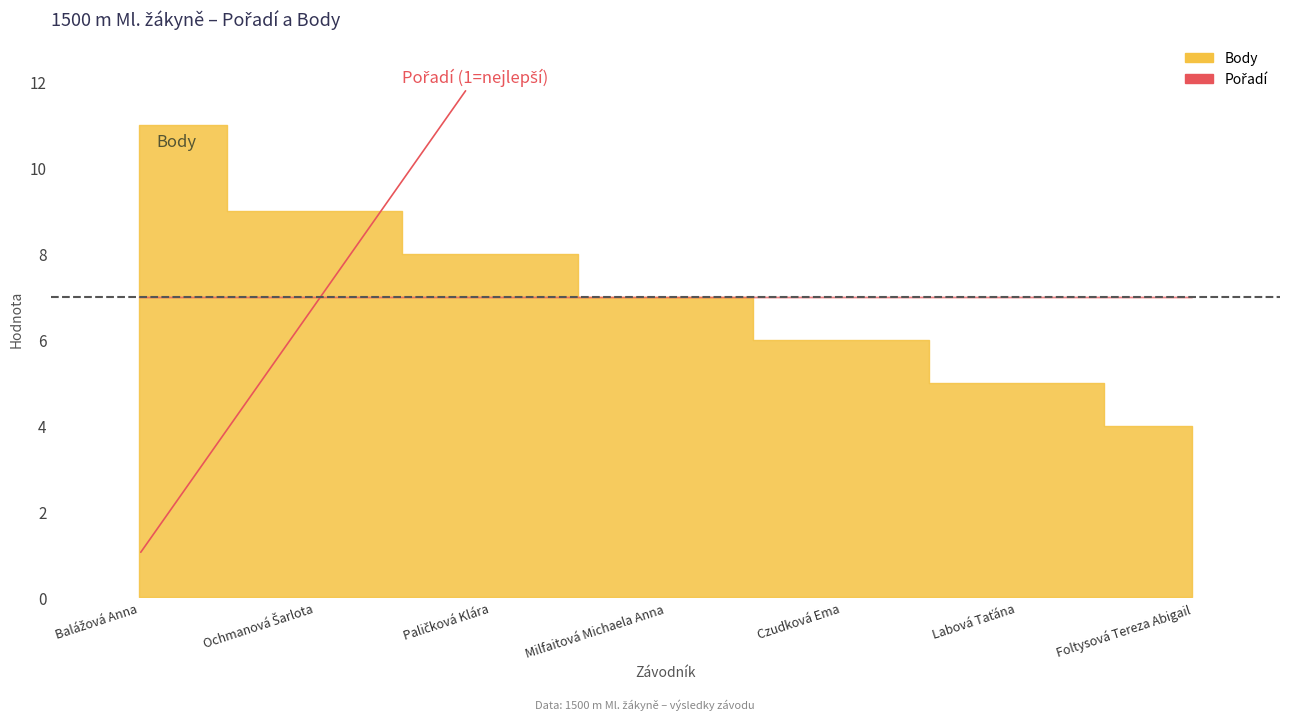

True or false: Pořadí has more than 2 interior local peaks.

False